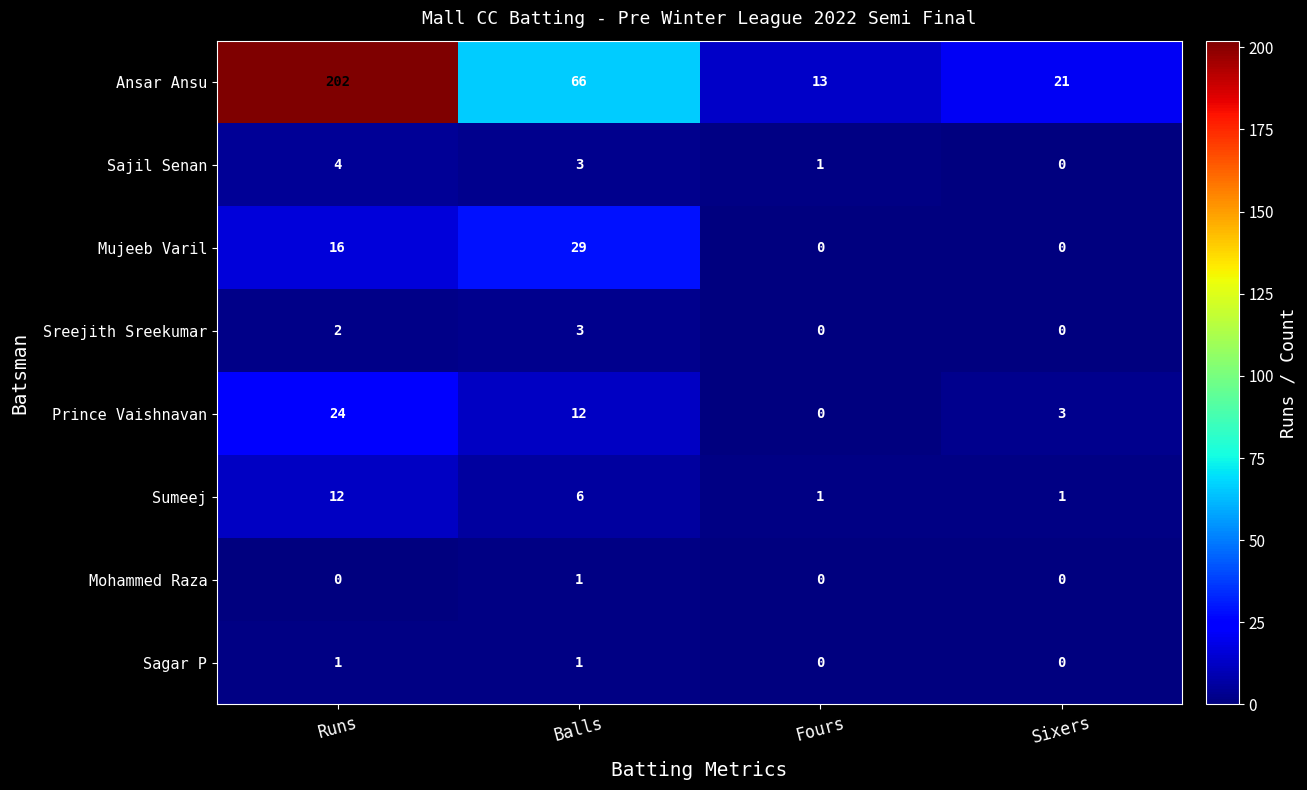

What is the difference between the maximum and minimum values in the Sumeej series?

11